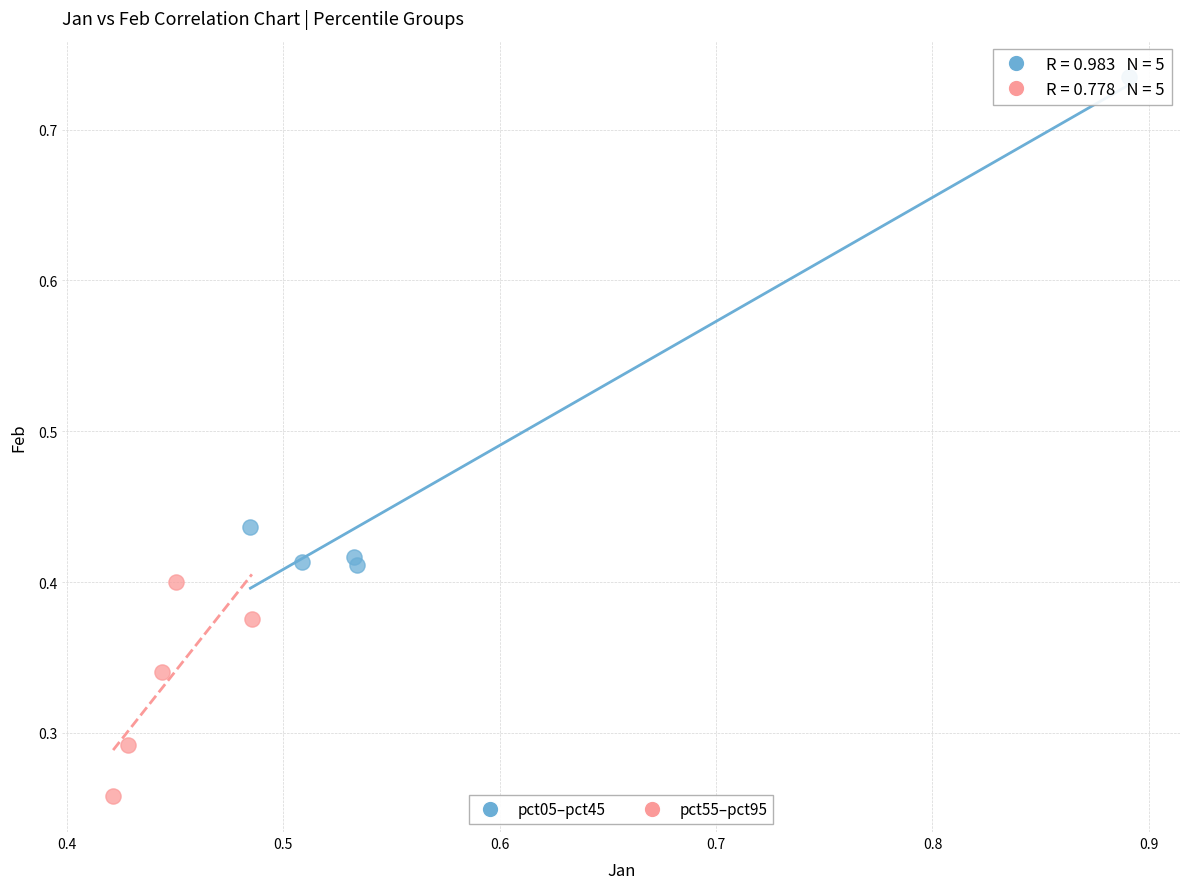

Which series reaches the minimum Y coordinate?

pct55–pct95